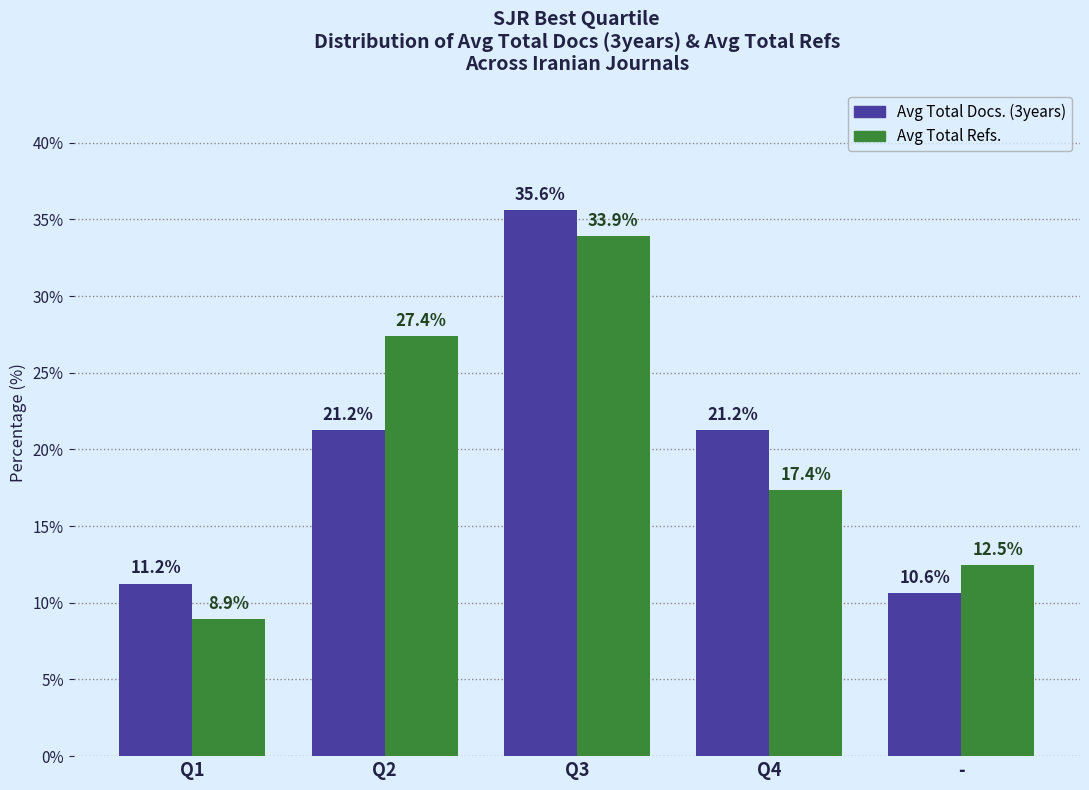

Between Q1 and Q2, which series saw the biggest shift?

Avg Total Refs.